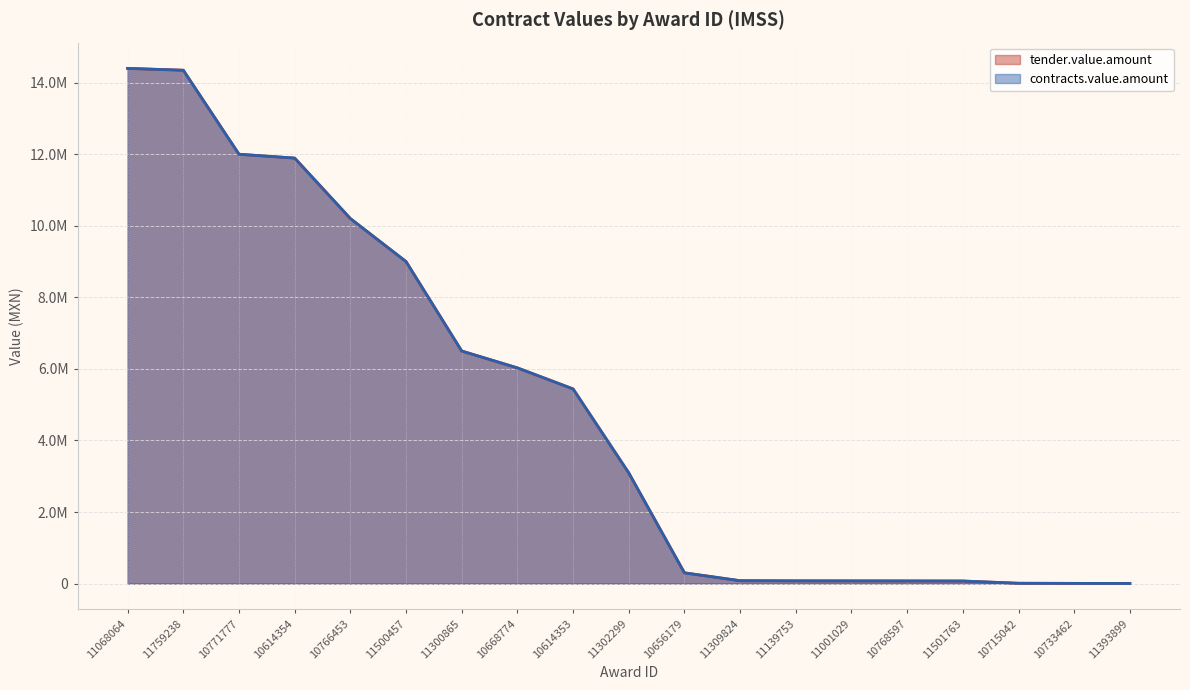

What is the total value across all series at 11309824?

160676.0